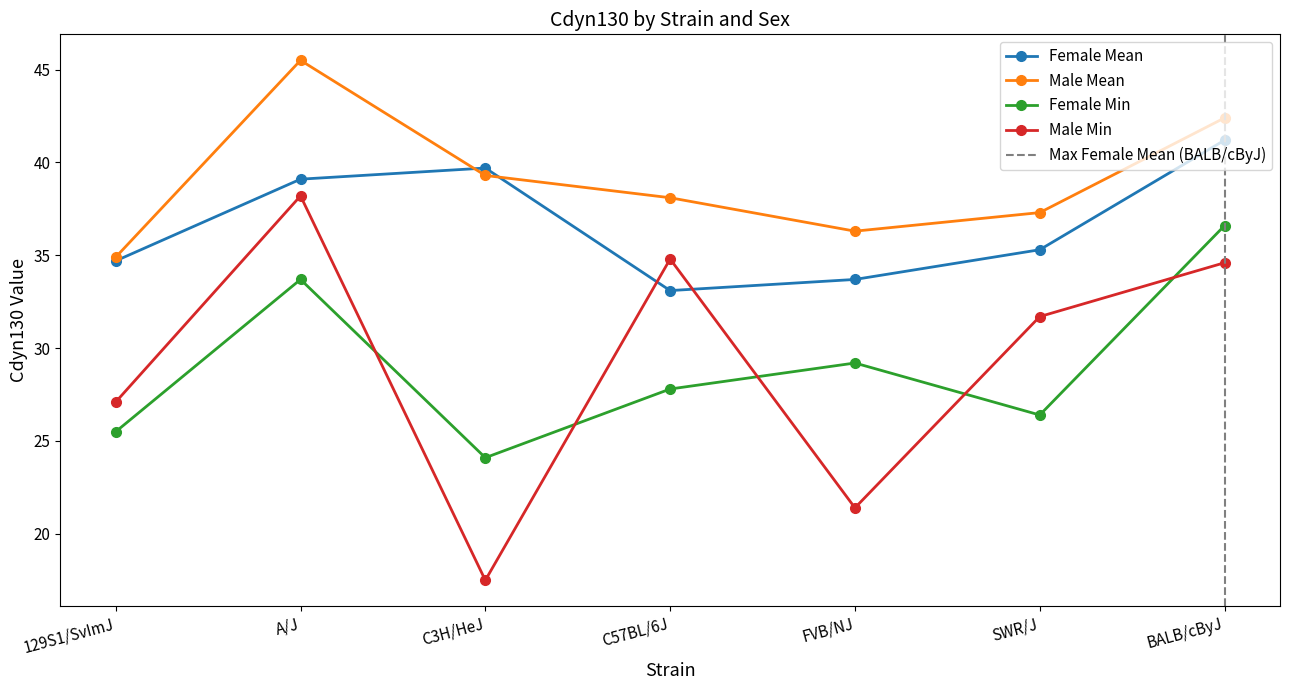

What is the value of the Male Mean point at the 5th from the left?

36.3